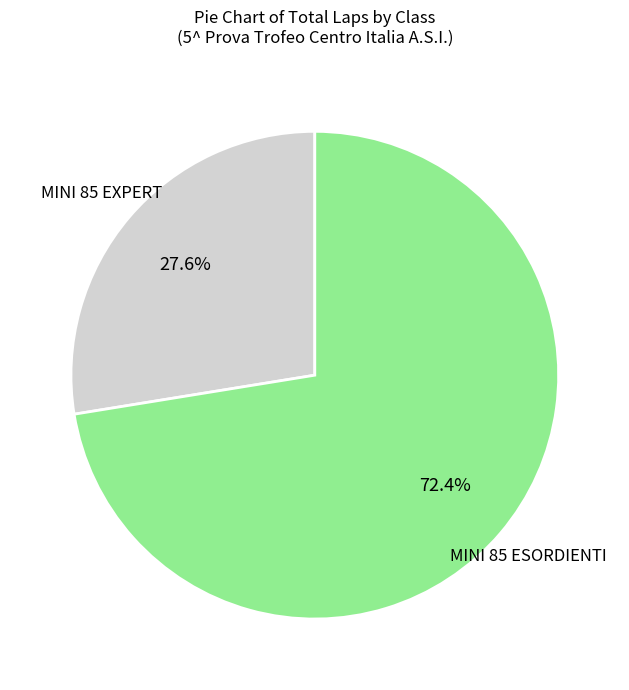

Is there a majority slice in this chart?

Yes